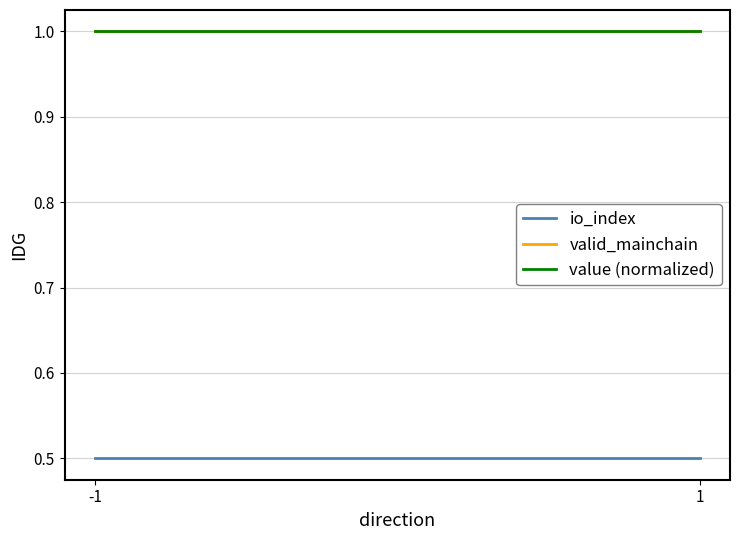

The value of io_index at 1 is 0.7. True or false?

False